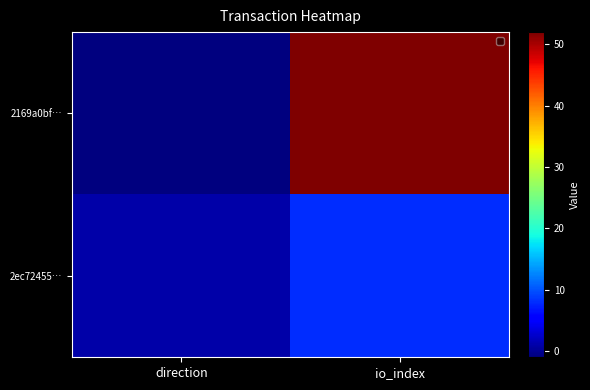

Which series has the widest spread of values?

2169a0bf…